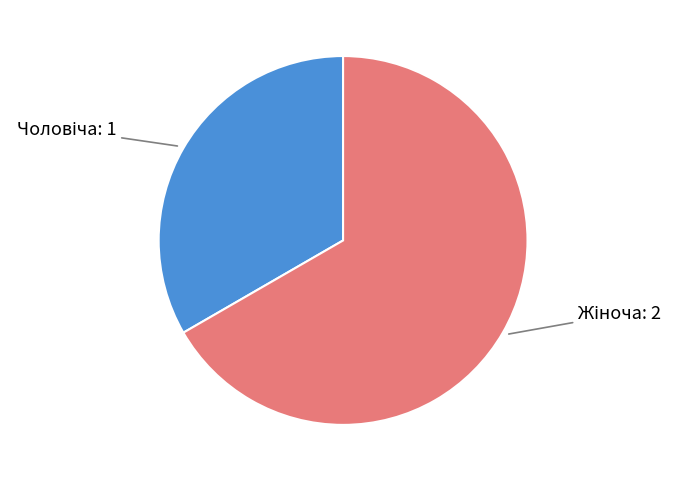

Does any single category account for the majority?

Yes